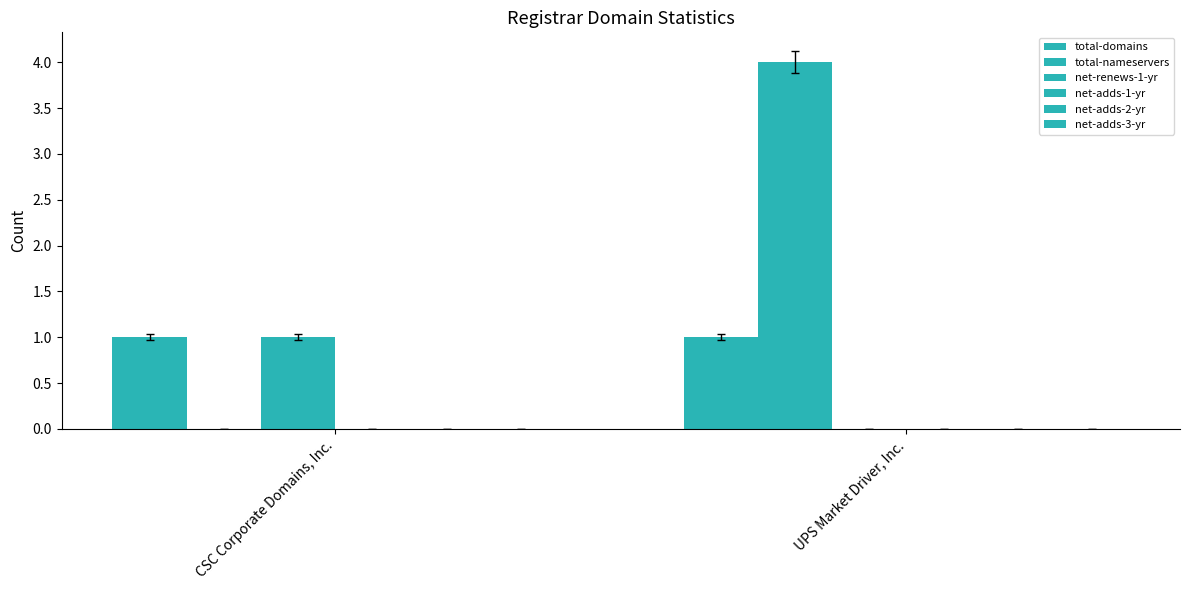

What position from the left is CSC Corporate Domains, Inc.?

1